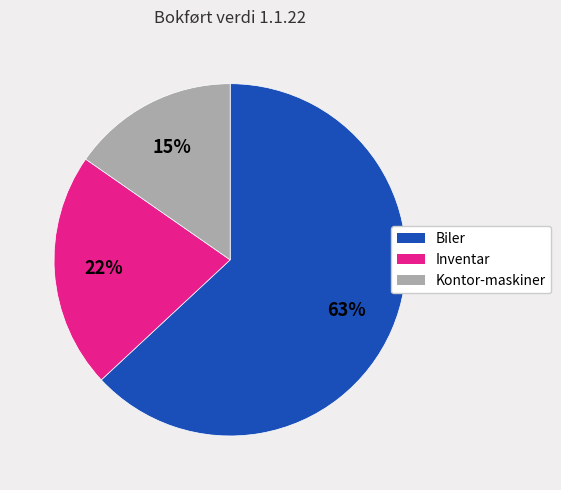

To the nearest percent, what portion does Biler represent?

63%